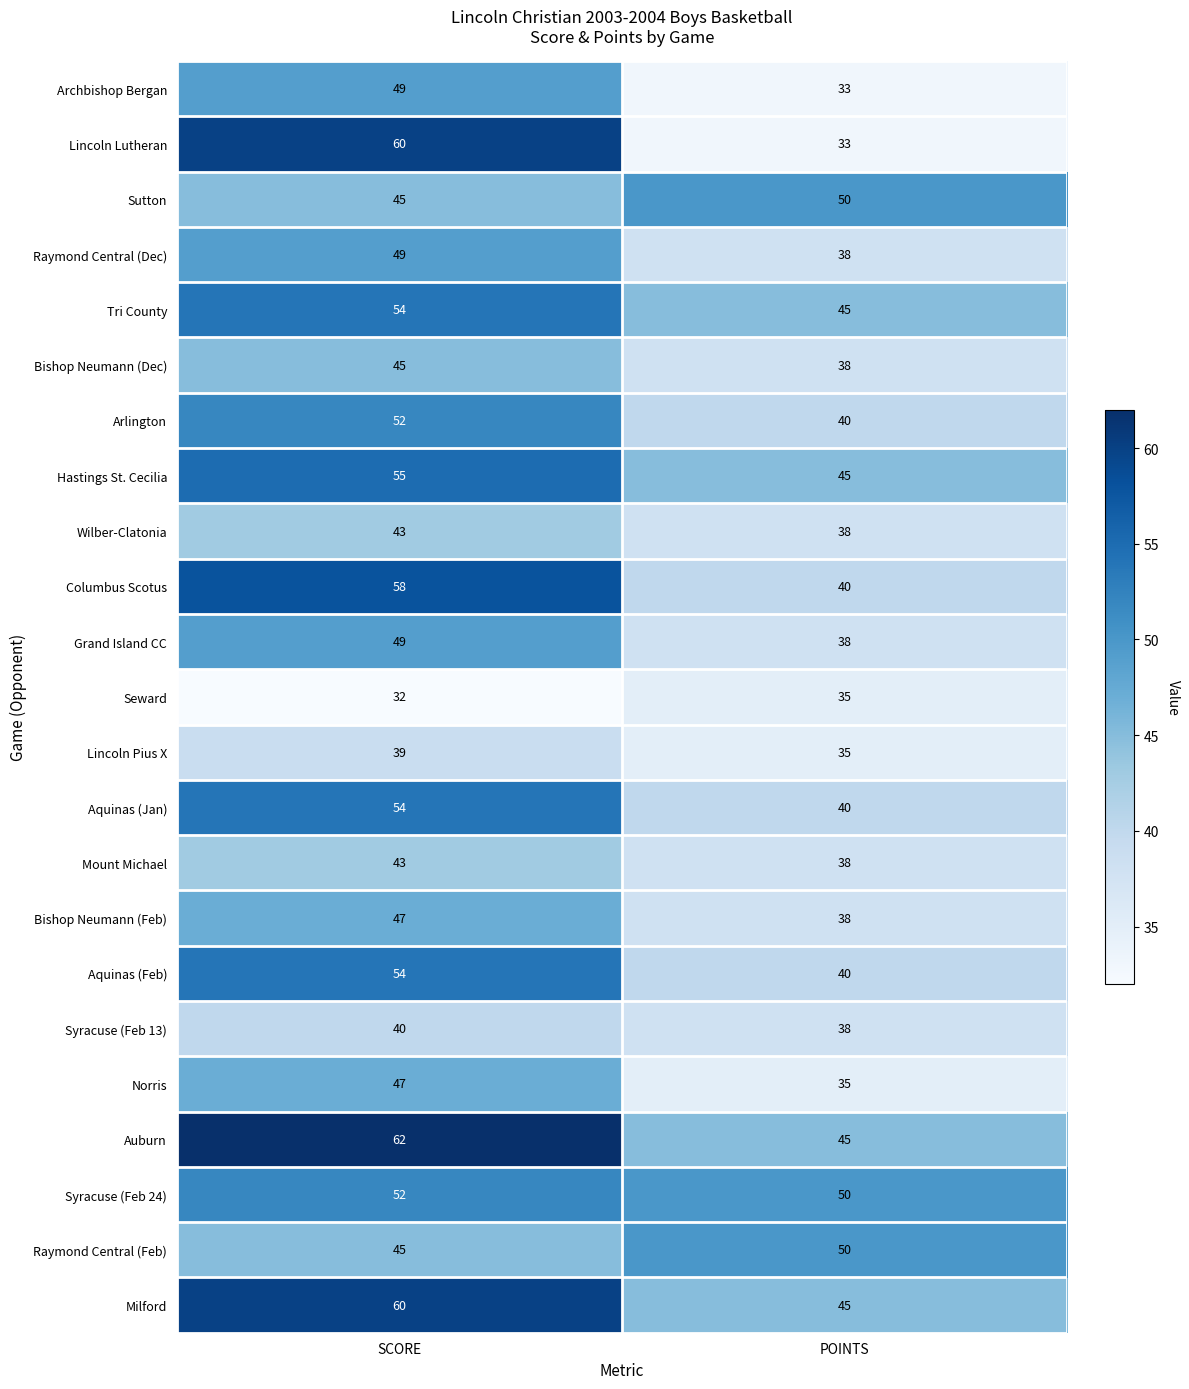

What is the sum of the Bishop Neumann (Dec) values at POINTS and SCORE?

83